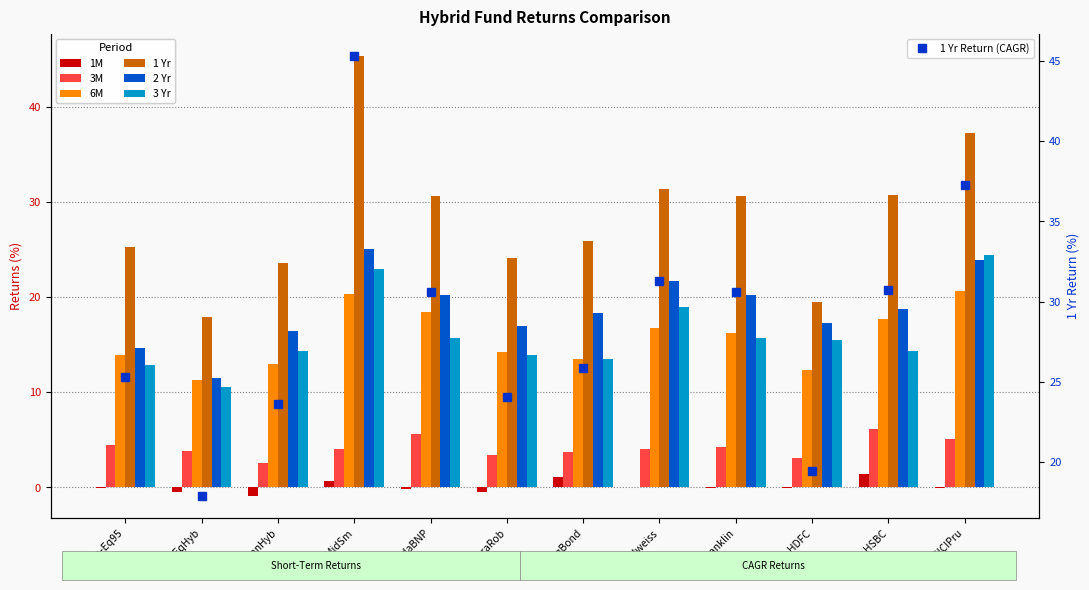

At which category is the sum across all series the highest?

BoIMidSm